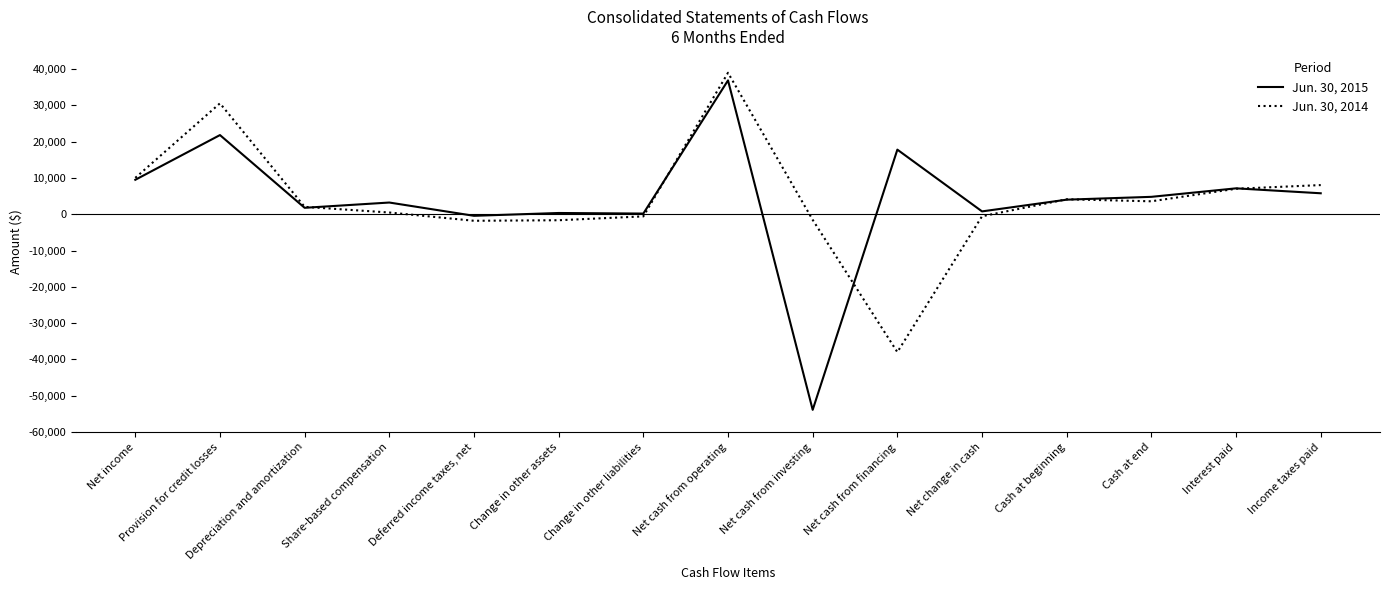

Is the value of Jun. 30, 2014 at Net change in cash greater than the value of Jun. 30, 2015 at Share-based compensation?

No